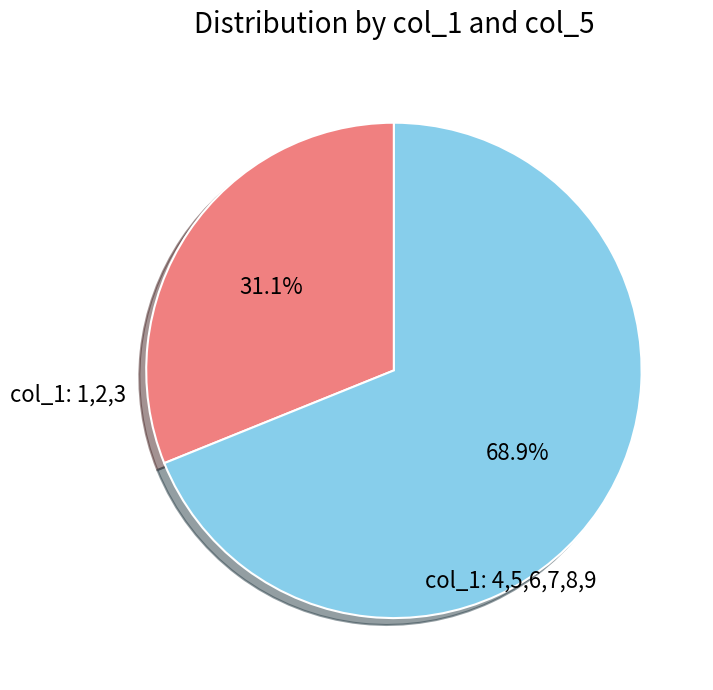

Which category accounts for the majority?

col_1: 4,5,6,7,8,9